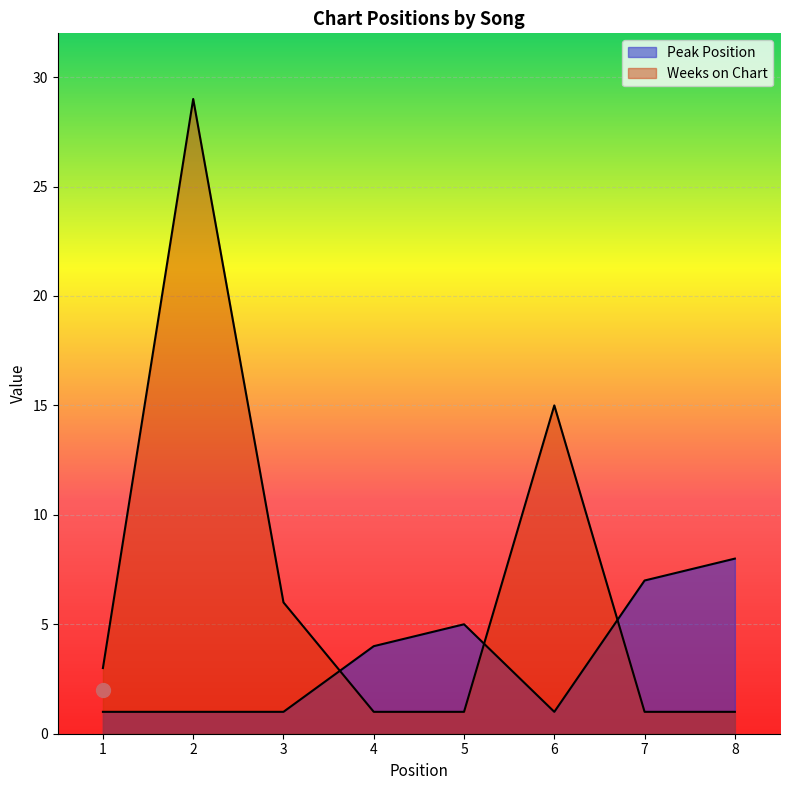

What is the value of the Peak Position point at the 3rd from the left?

1